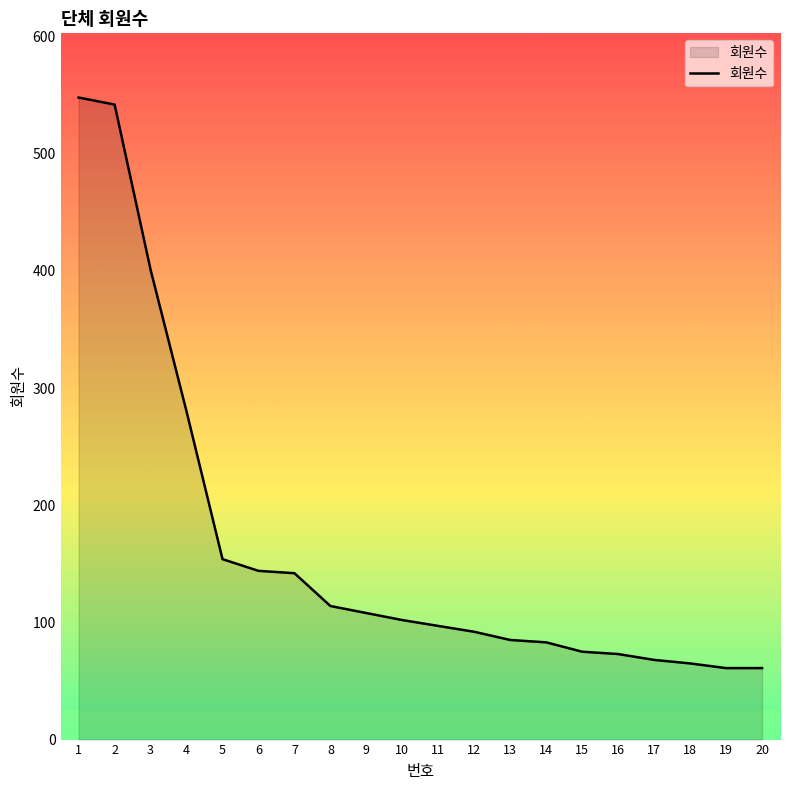

The value at 19 is 108. True or false?

False